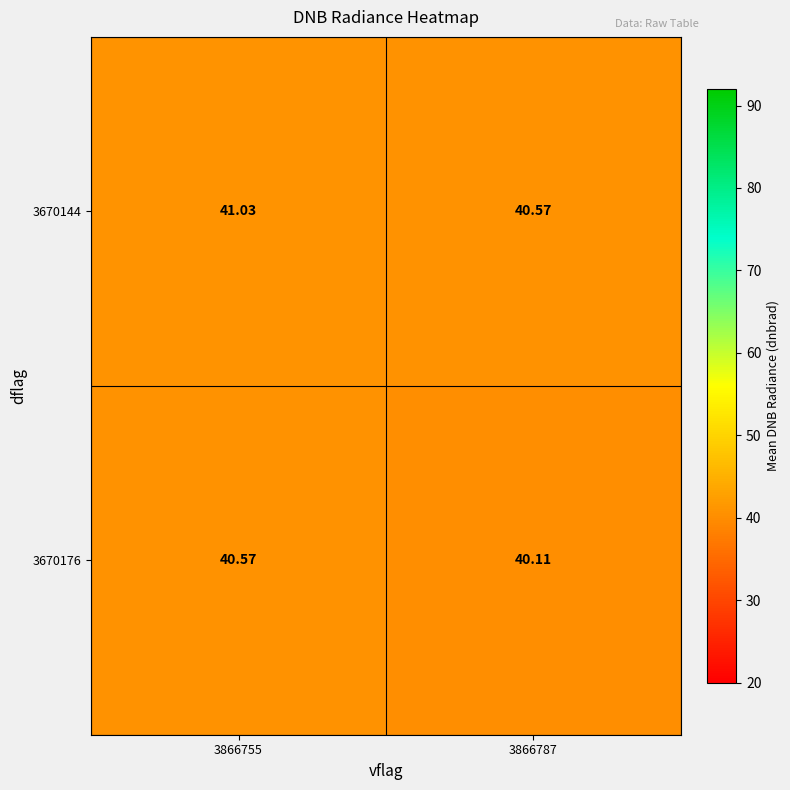

Is the value of 3670176 at 3866787 greater than the value of 3670144 at 3866787?

No